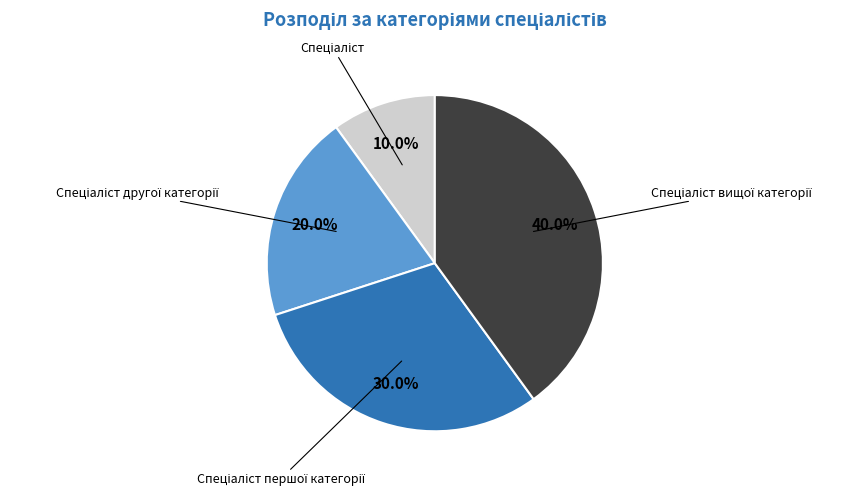

Does any single category account for the majority?

No